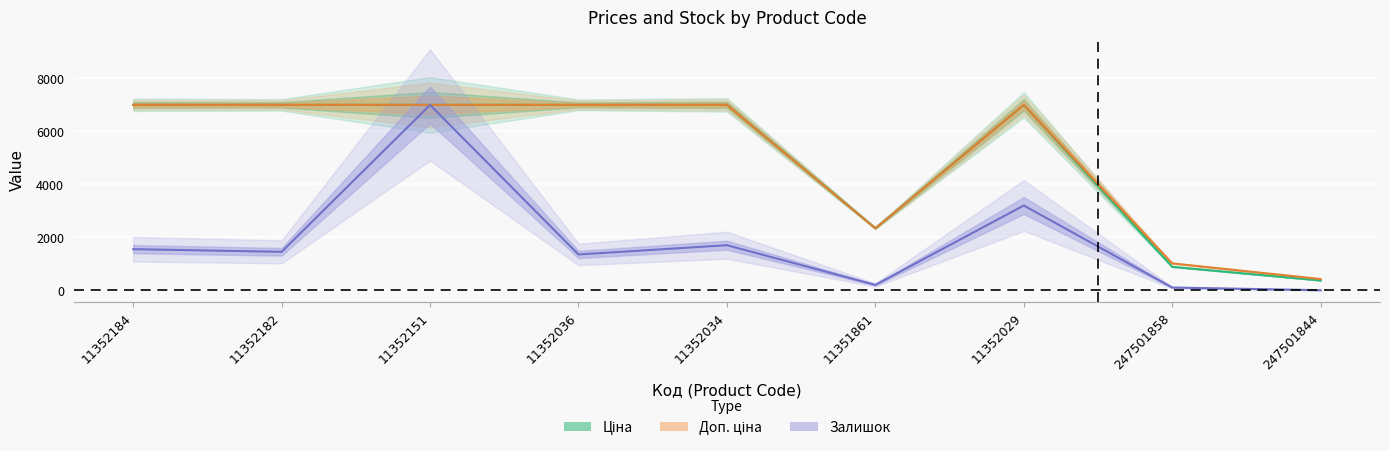

What is the value of the Ціна point at the 4th from the left?

7002.7